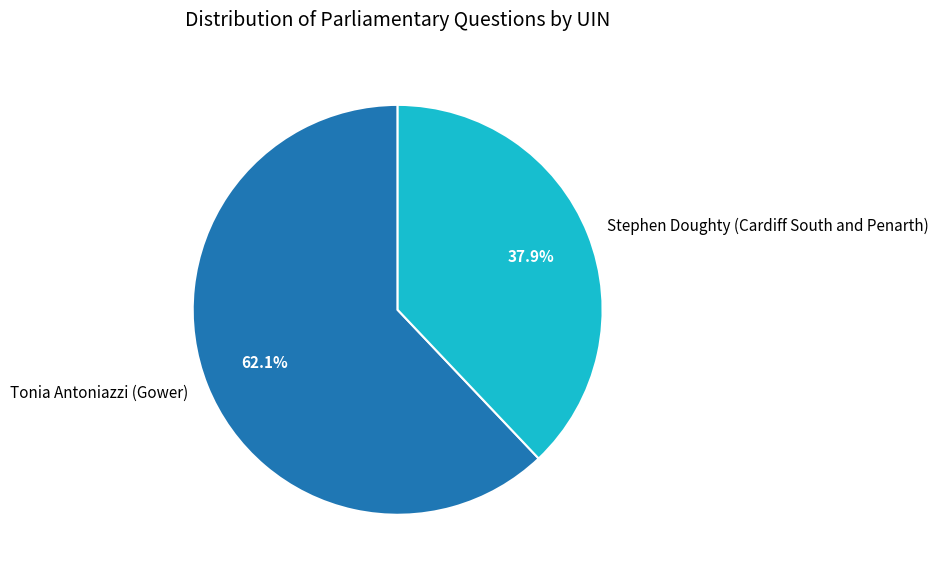

To the nearest percent, what is the combined percentage of Stephen Doughty (Cardiff South and Penarth) and Tonia Antoniazzi (Gower)?

100%